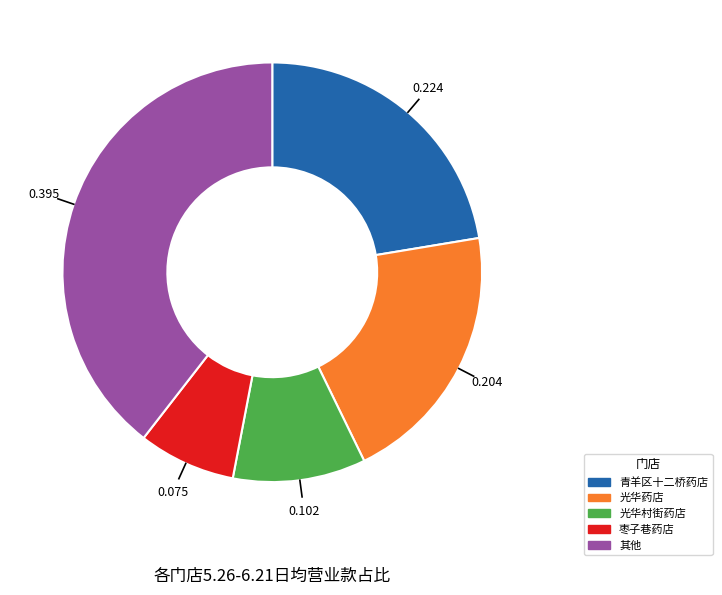

Is 青羊区十二桥药店 the majority of the pie?

No